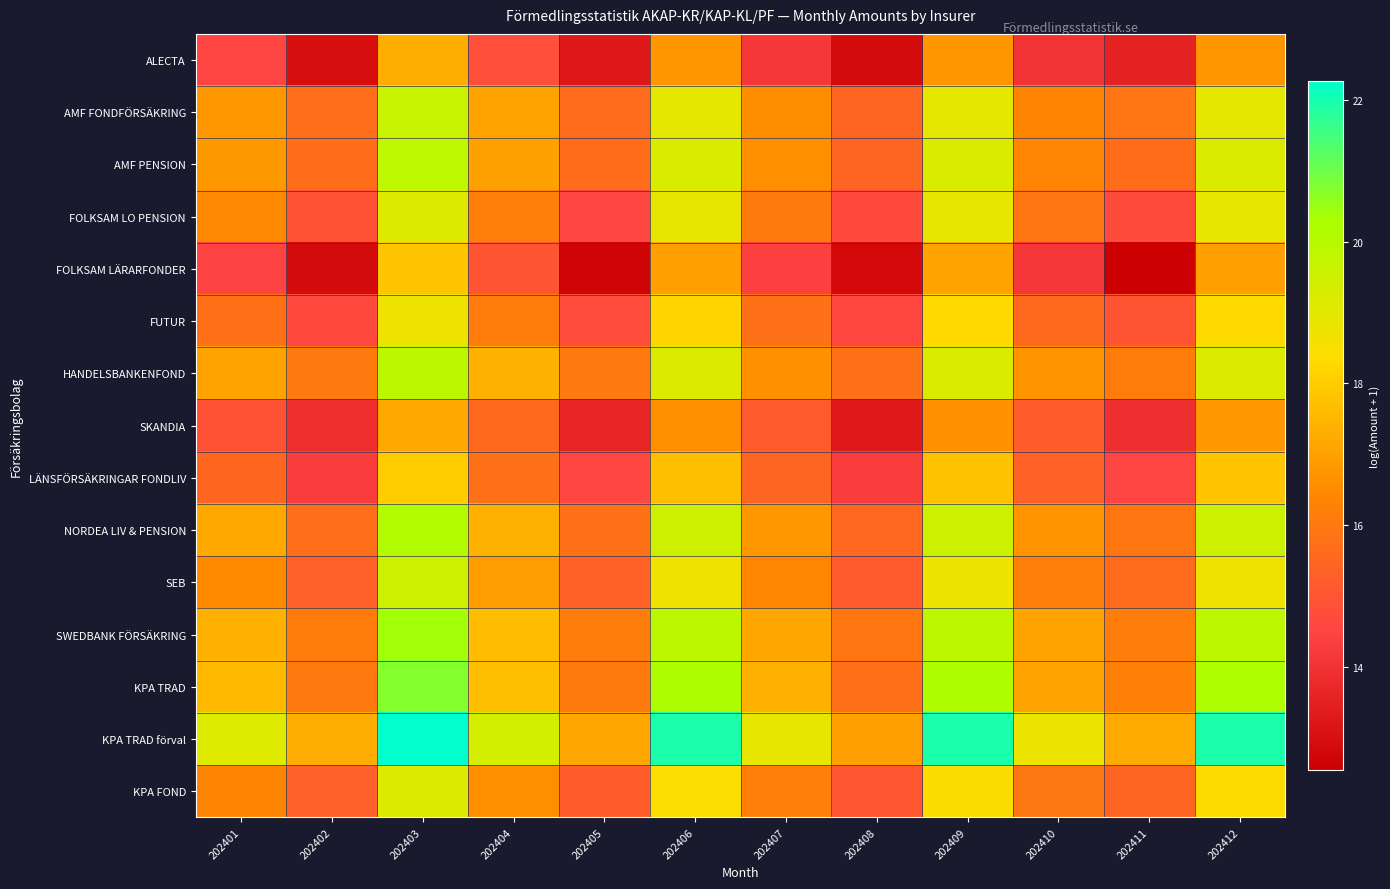

Which label corresponds to the largest value in the chart?

202403